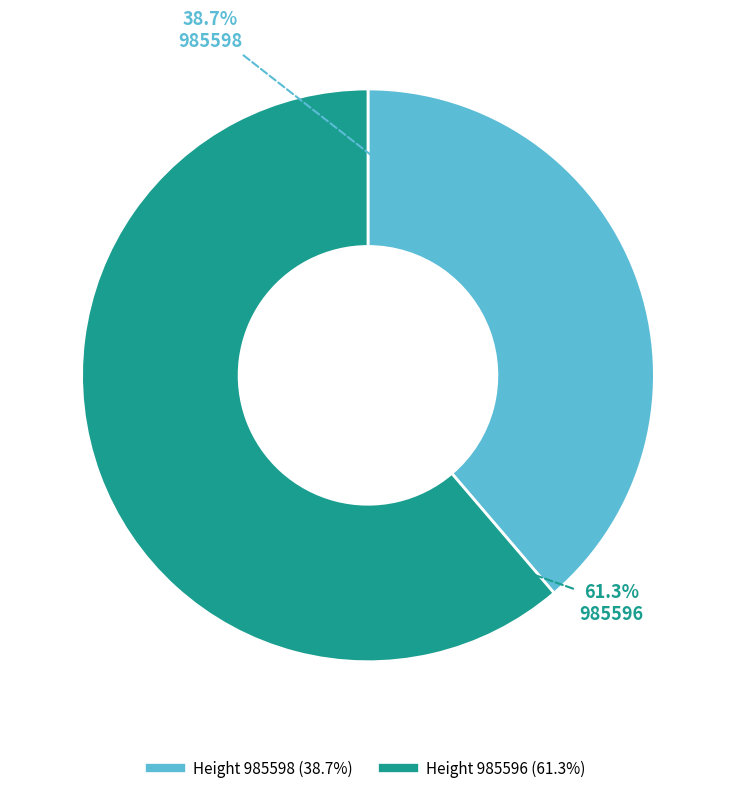

To the nearest percent, what is the average slice percentage?

50%